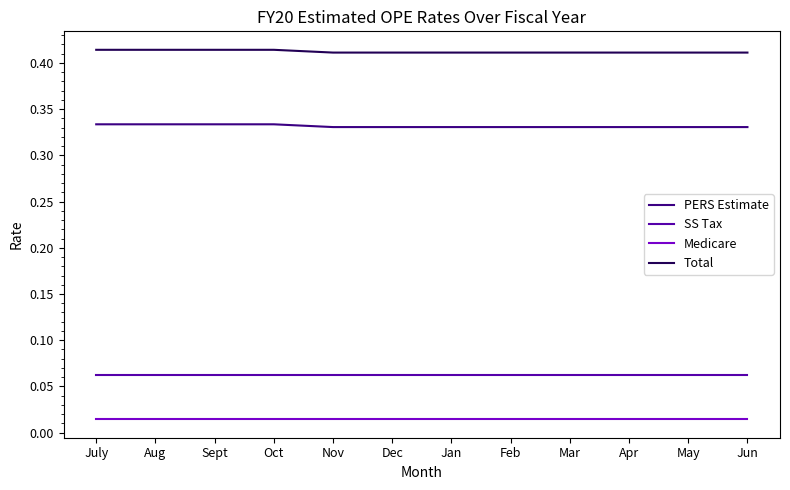

True or false: PERS Estimate and Medicare cross at least once.

False